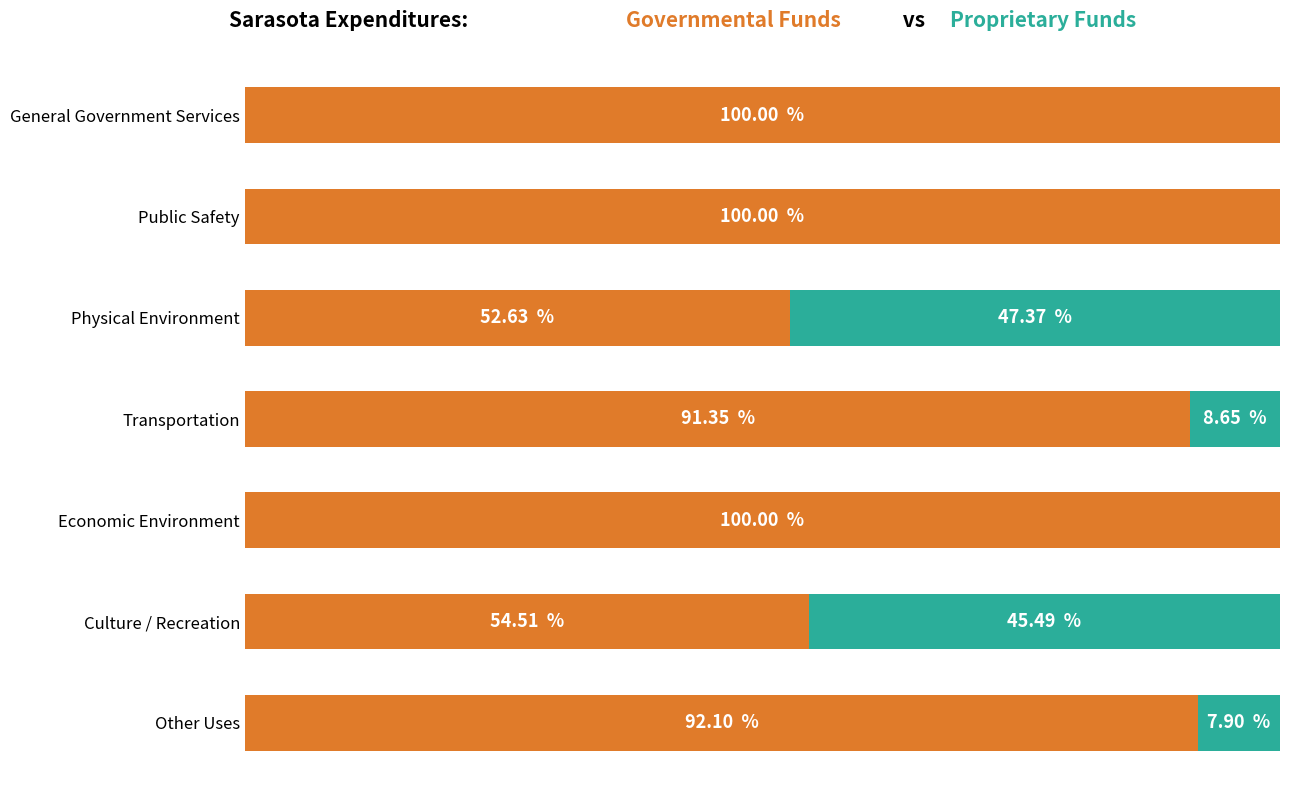

What is the value of the Proprietary Funds bar at the 6th from the left?

45.5